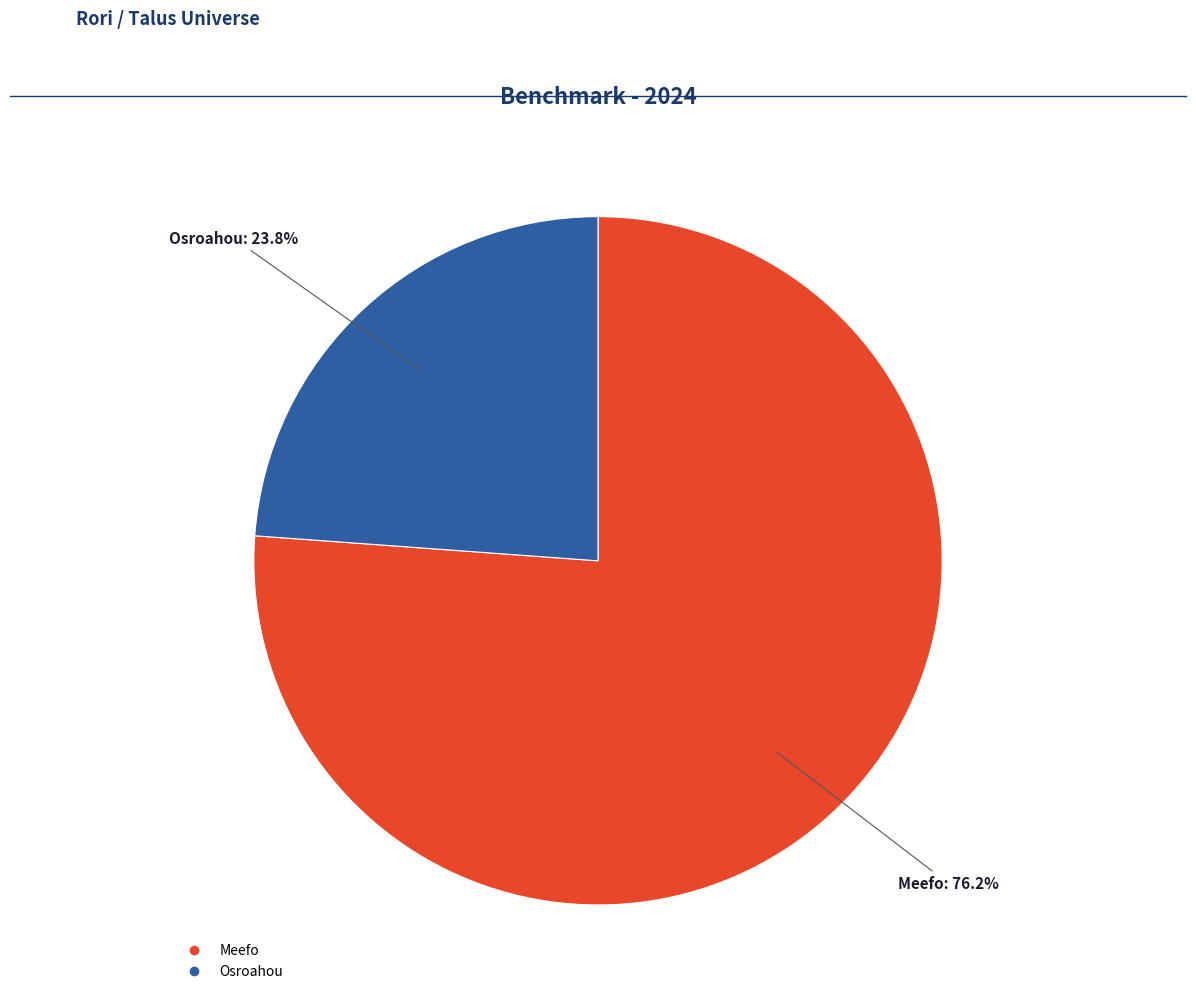

Which slice is the smallest?

Osroahou